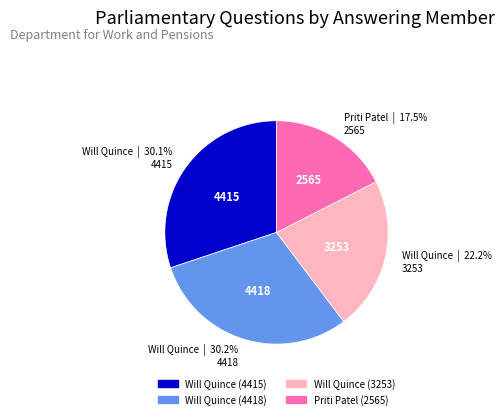

What is the smallest slice in the pie chart?

Priti Patel (2565)